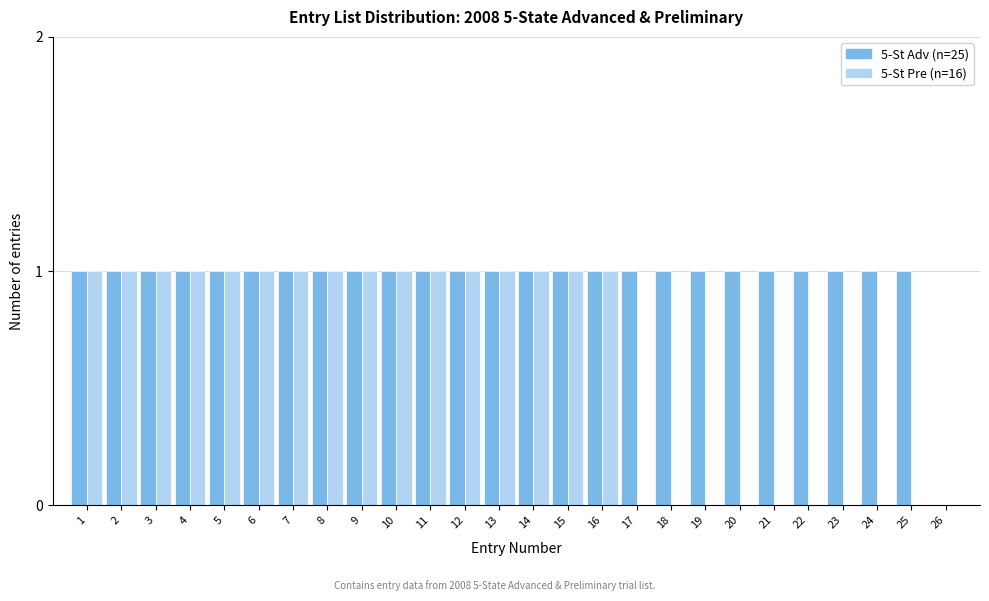

Are the bars horizontal?

No